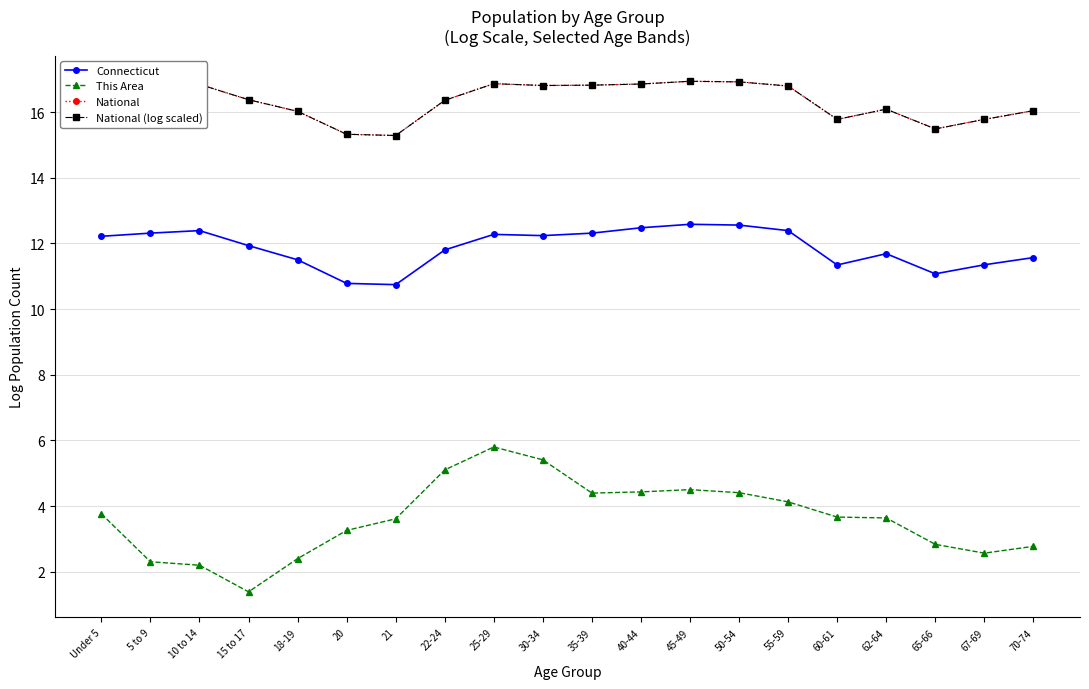

Which series has the largest range (max minus min)?

This Area